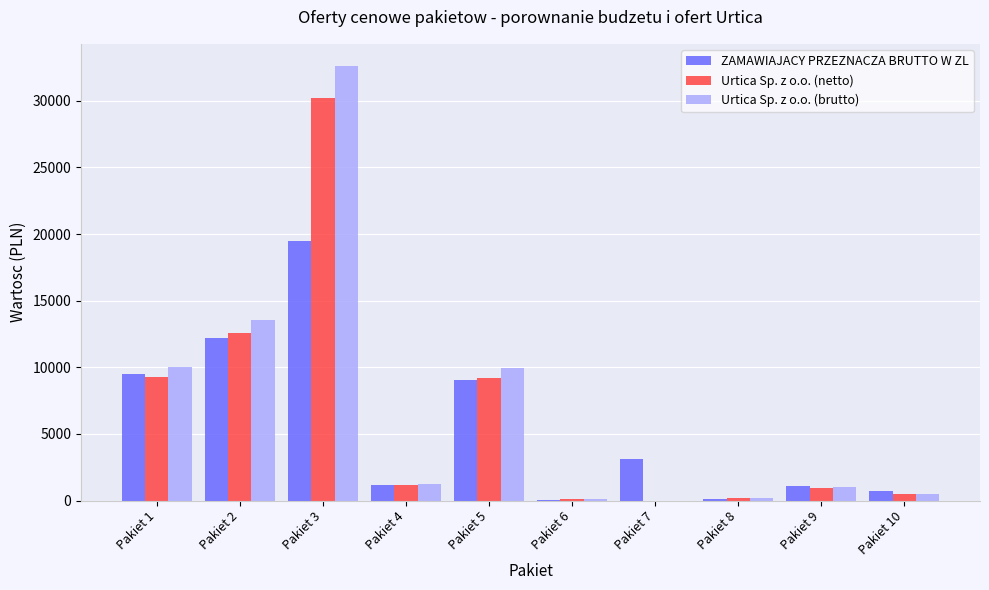

What is the sum of the ZAMAWIAJACY PRZEZNACZA BRUTTO W ZL values at Pakiet 6 and Pakiet 9?

1073.0